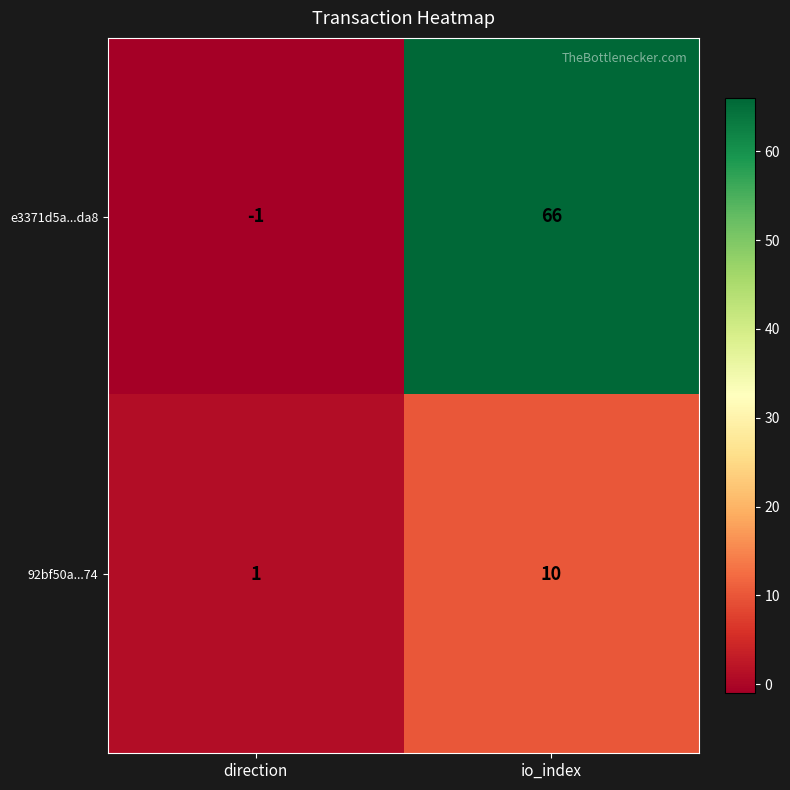

Rank the series by their maximum value, from lowest to highest.

92bf50a...74, e3371d5a...da8